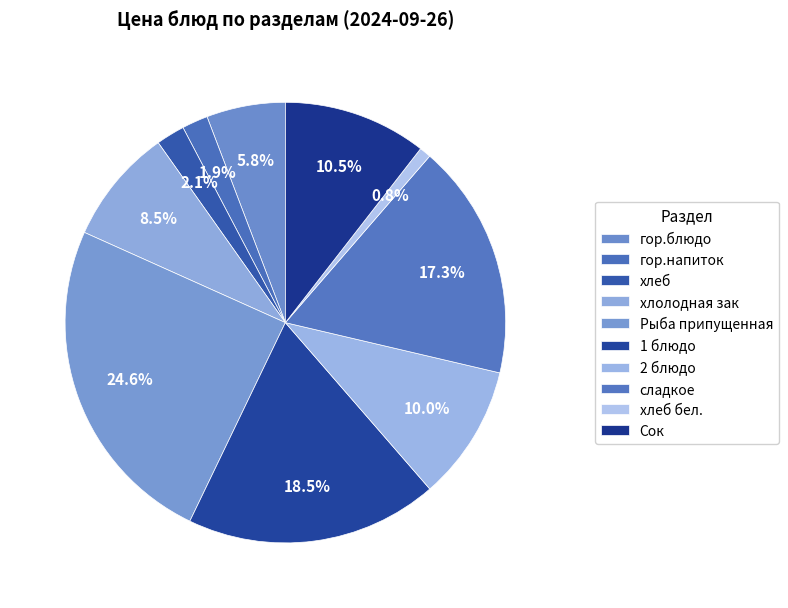

Which has a higher value, Рыба припущенная or Сок?

Рыба припущенная